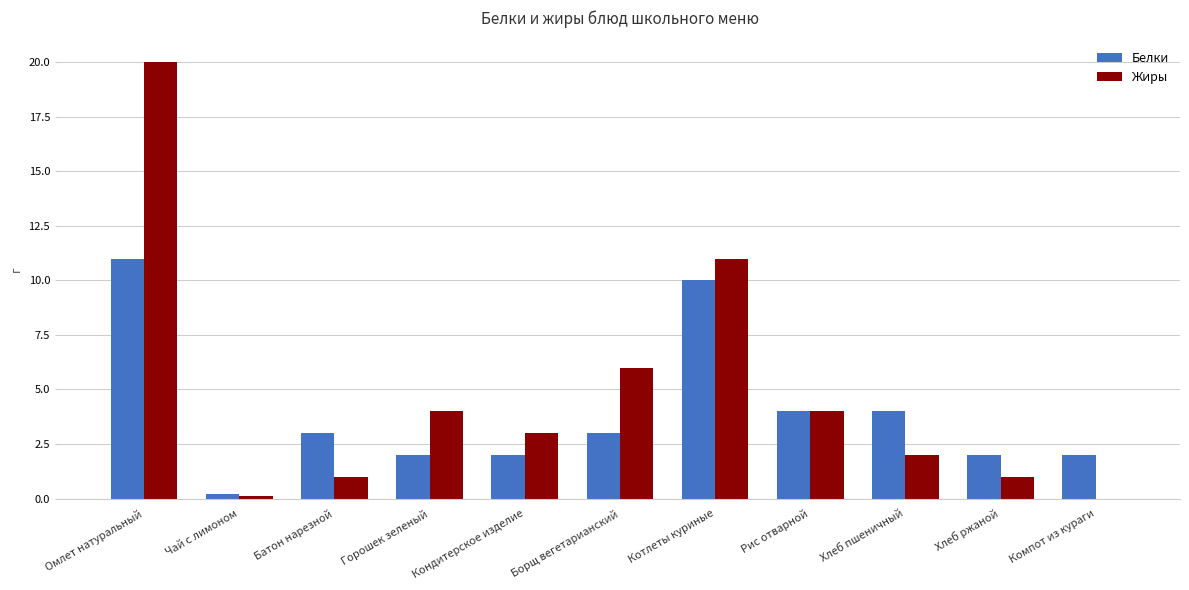

Is the value of Белки at Батон нарезной greater than the value of Жиры at Компот из кураги?

Yes